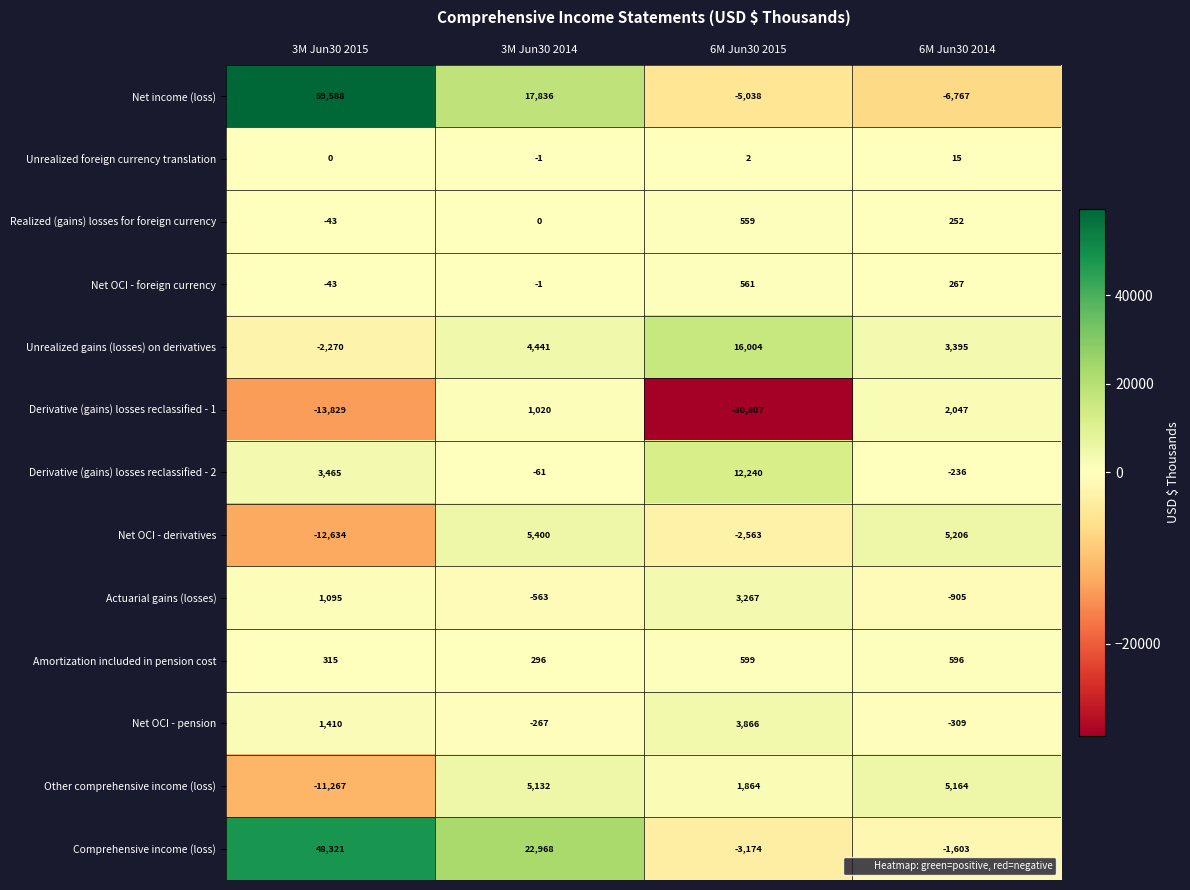

The Derivative (gains) losses reclassified - 1 series shows -30807 at 6M Jun30 2015. True or false?

True